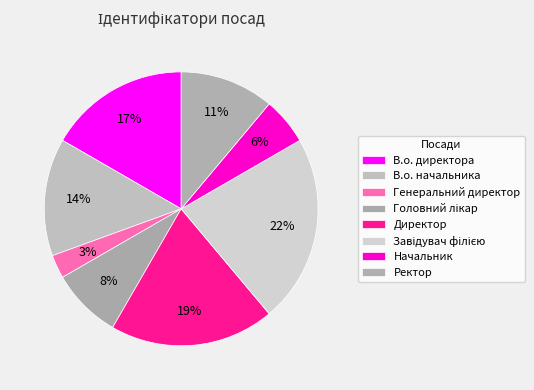

Does any single category account for the majority?

No